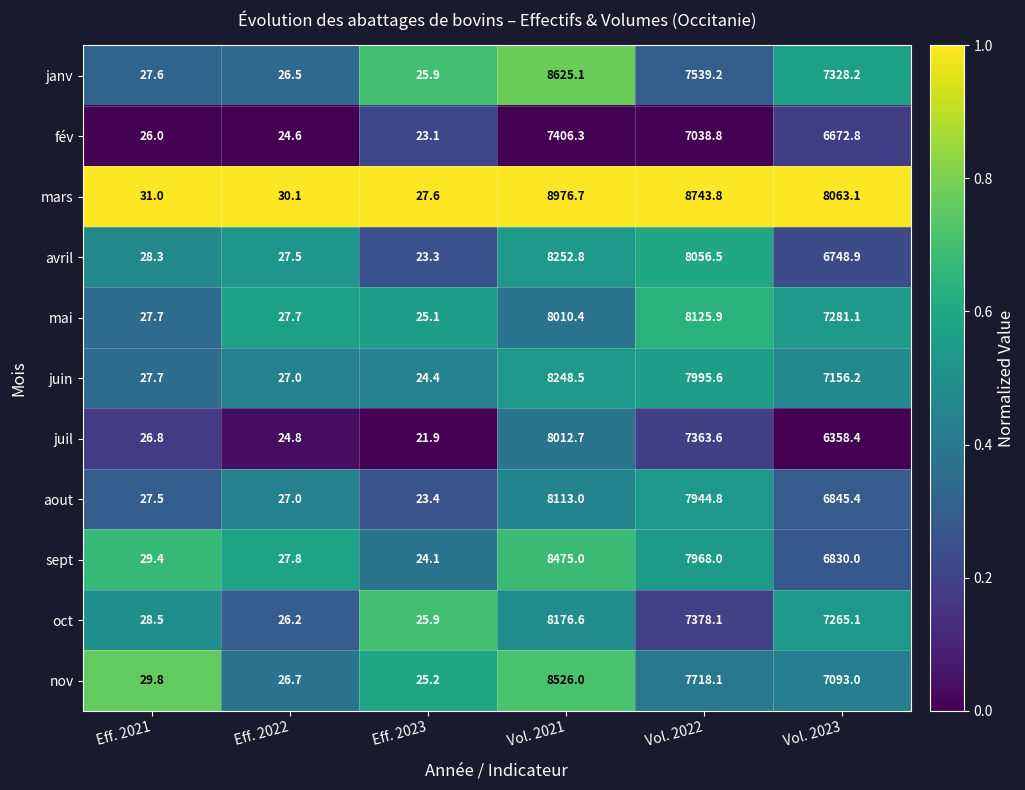

At how many categories does at least one series exceed 6390?

3